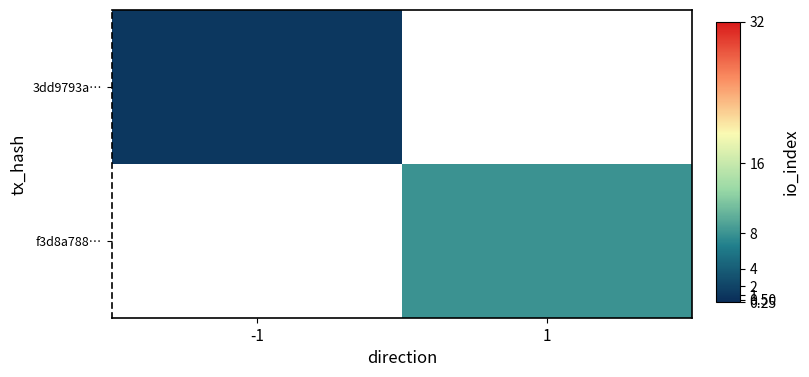

Is the value of f3d8a788… at 1 greater than the value of 3dd9793a… at -1?

Yes